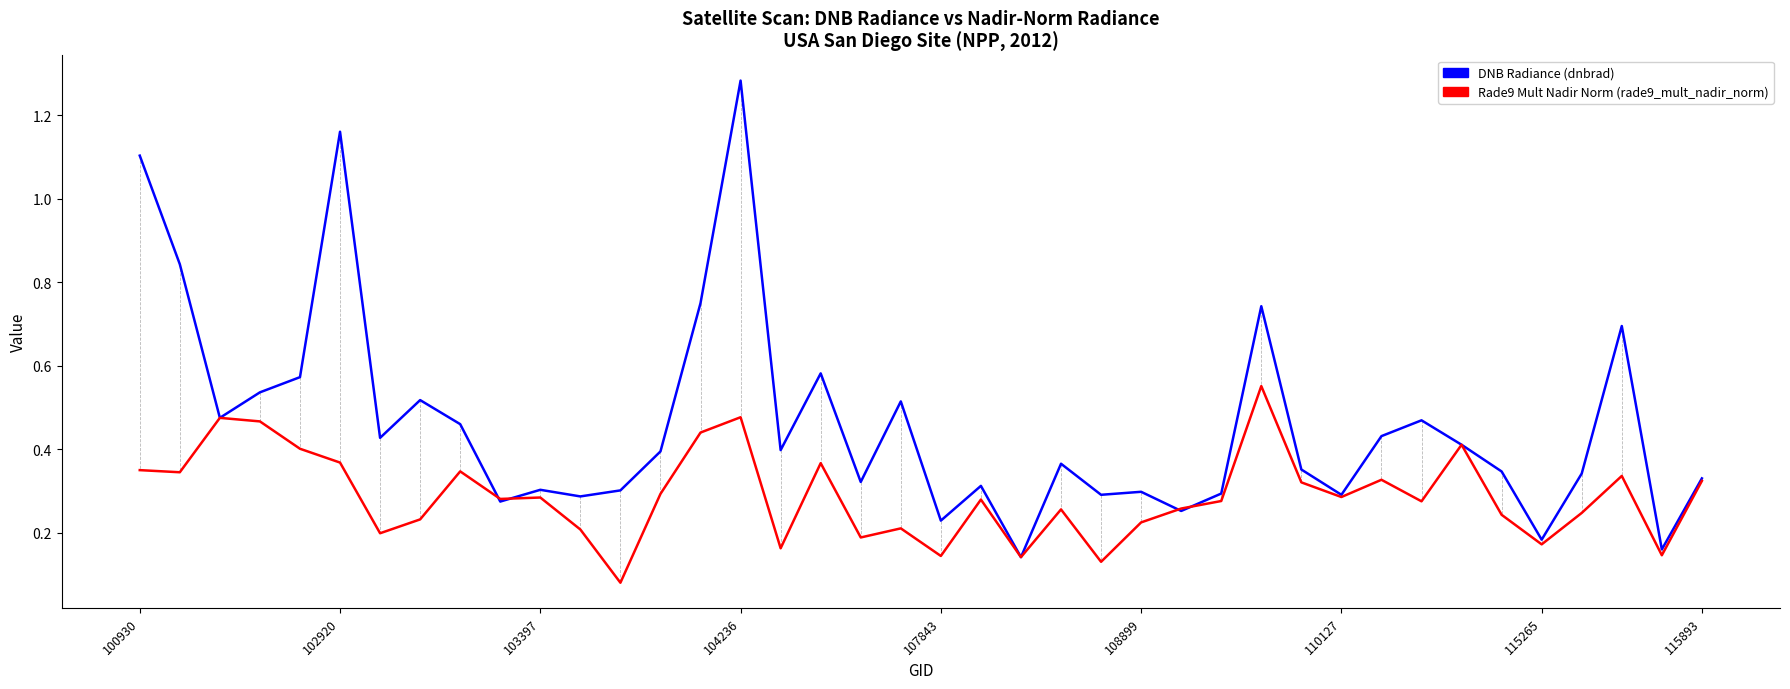

Is this an area chart (filled region under the line)?

No